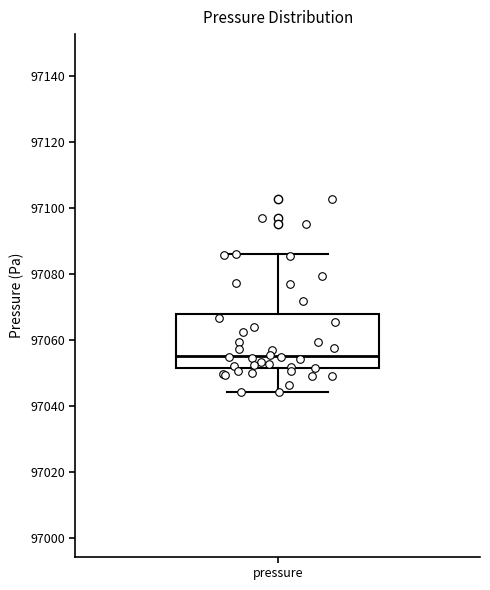

Where does the upper whisker of the box for pressure end on the y-axis? The values are not printed on the chart, so give them approximately, as read against the axis.

97086